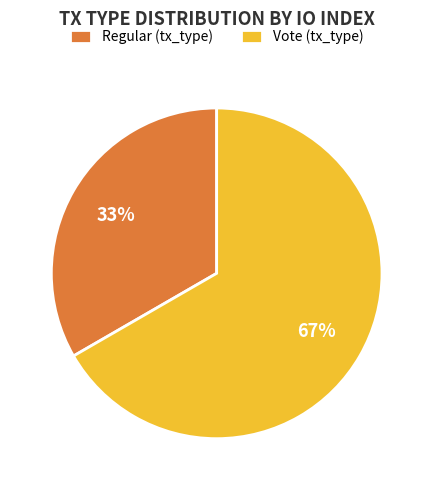

To the nearest percent, what percentage of the pie is Vote (tx_type)?

67%